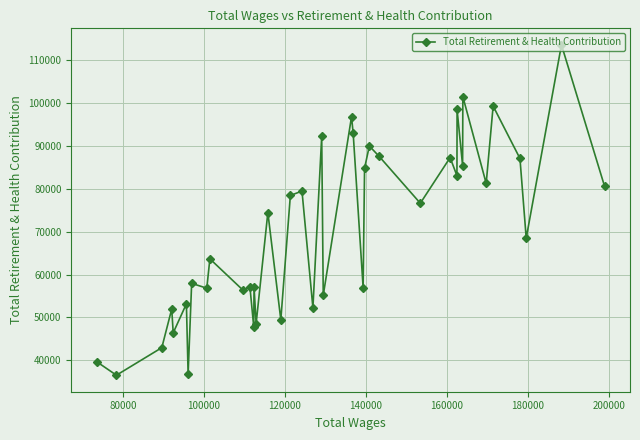

True or false: there are more than 1 points higher than both neighbors.

True